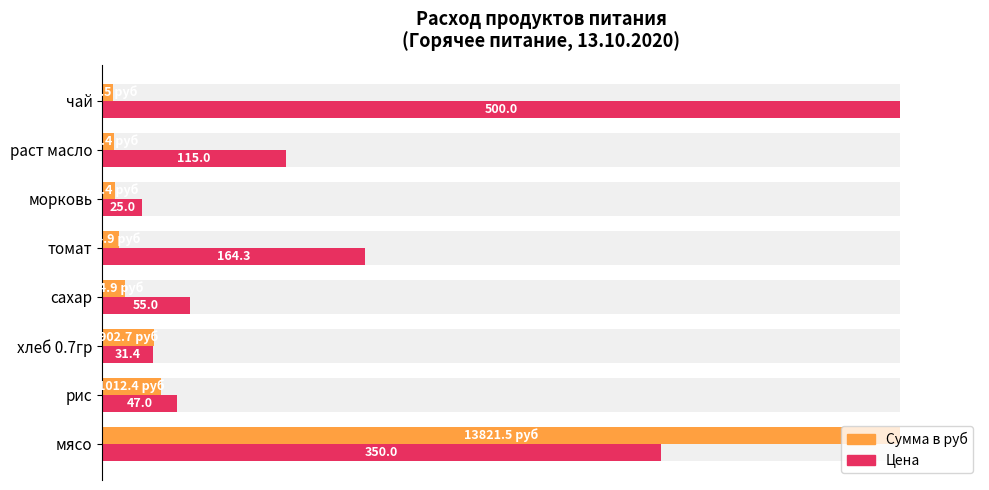

What position from the right is хлеб 0.7гр?

6